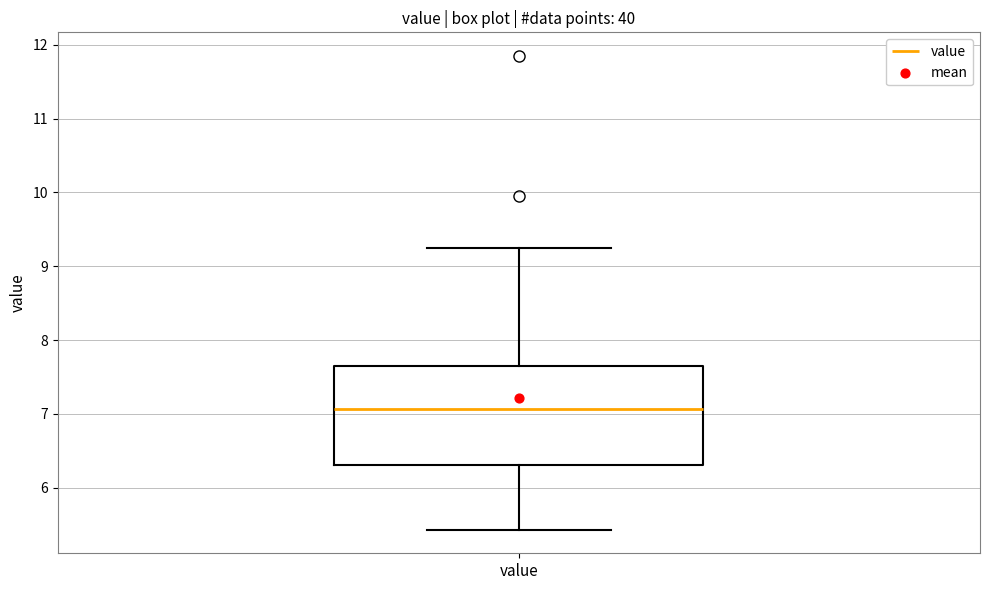

Where is the upper edge of the box for value on the y-axis? The values are not printed on the chart, so give them approximately, as read against the axis.

7.6